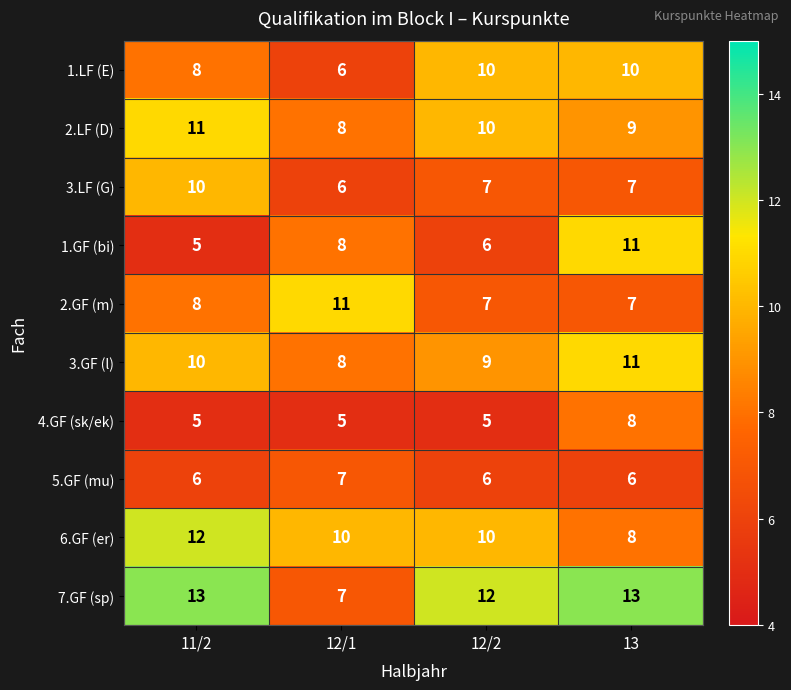

What is the difference between the highest and lowest values at 11/2?

8